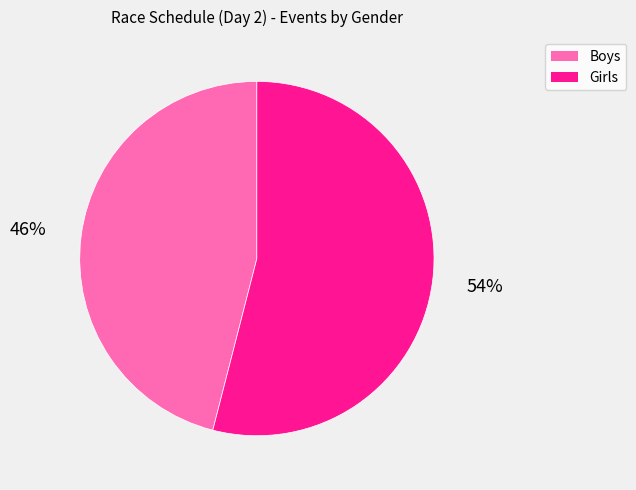

To the nearest percent, what is the difference between the largest and smallest slice percentages?

8%